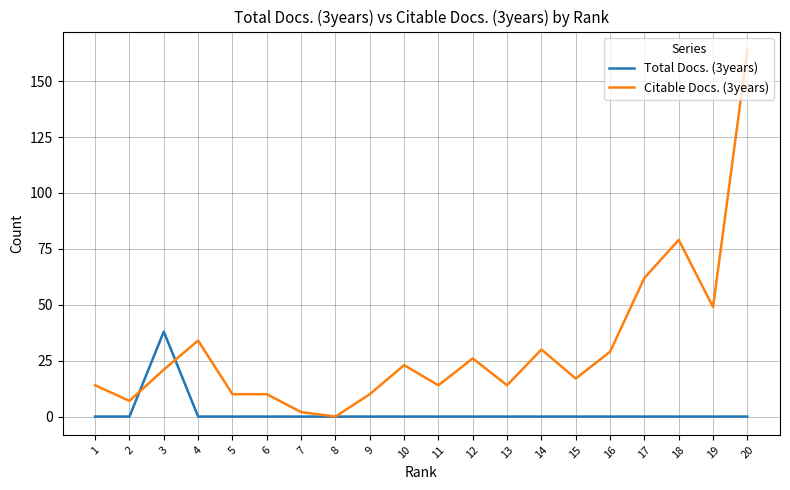

Which series has the widest spread of values?

Citable Docs. (3years)